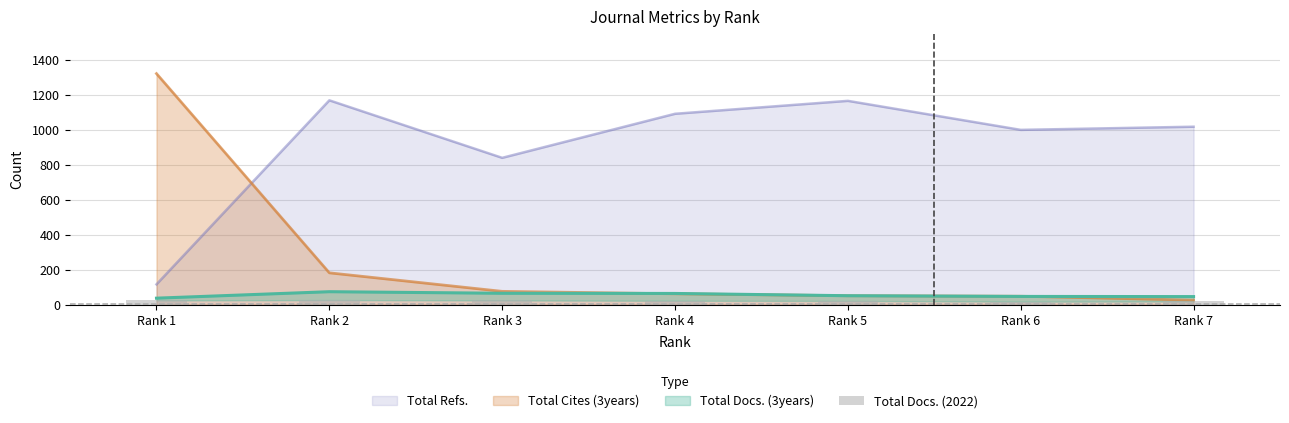

True or false: the data shows 18 at Rank 7.

True